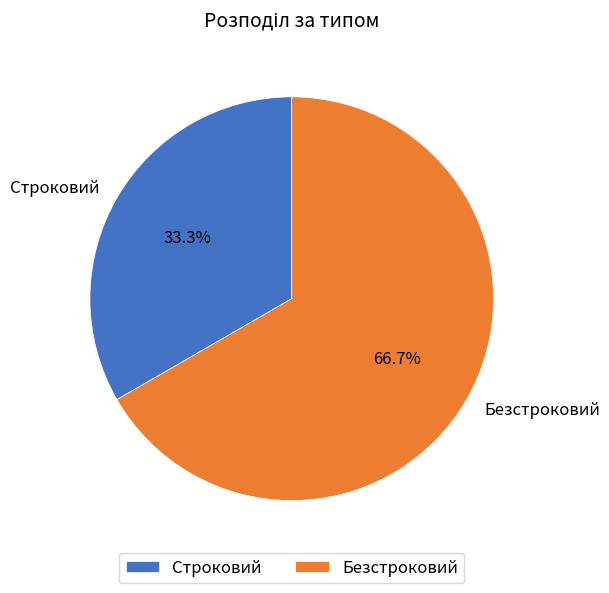

What is the majority slice?

Безстроковий